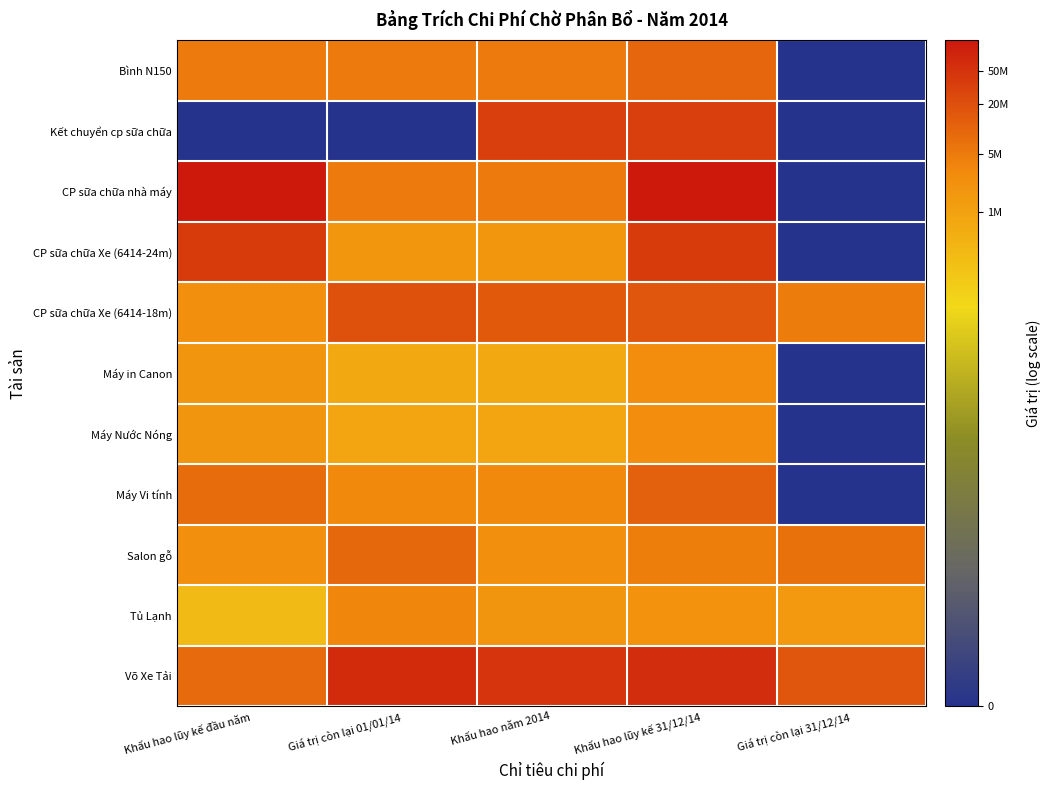

Which category has the highest value across all series?

Khấu hao lũy kế 31/12/14